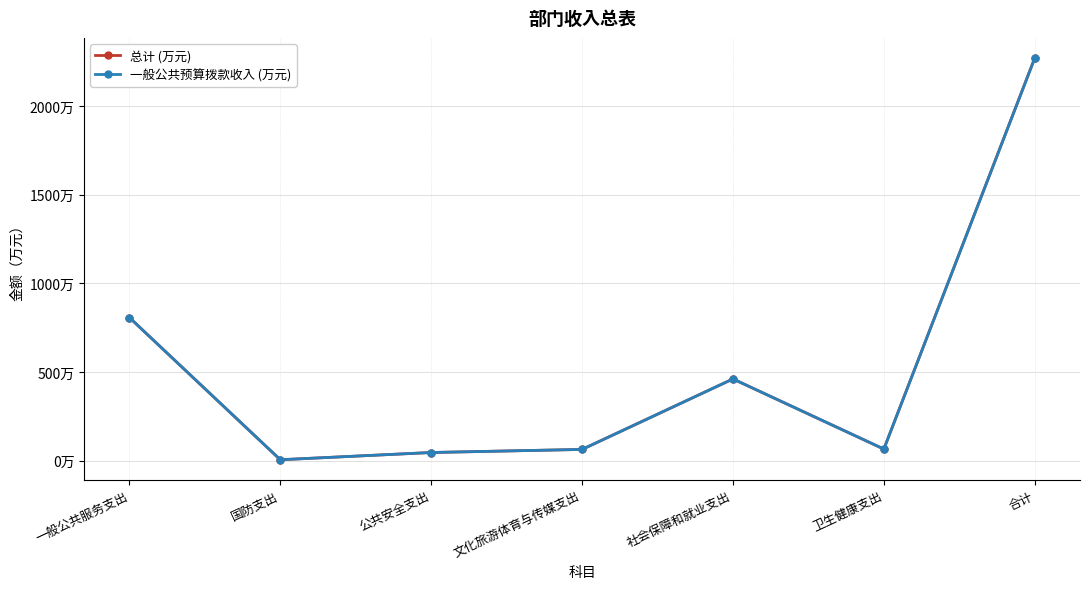

What is the highest value of the 一般公共预算拨款收入 (万元) series?

2270.3